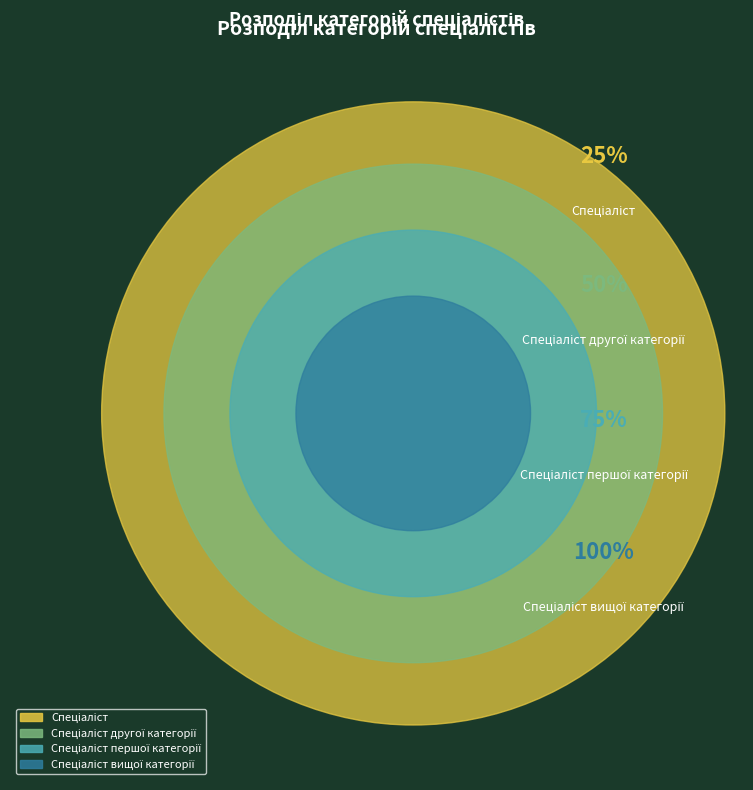

How many segments does this pie chart have?

4